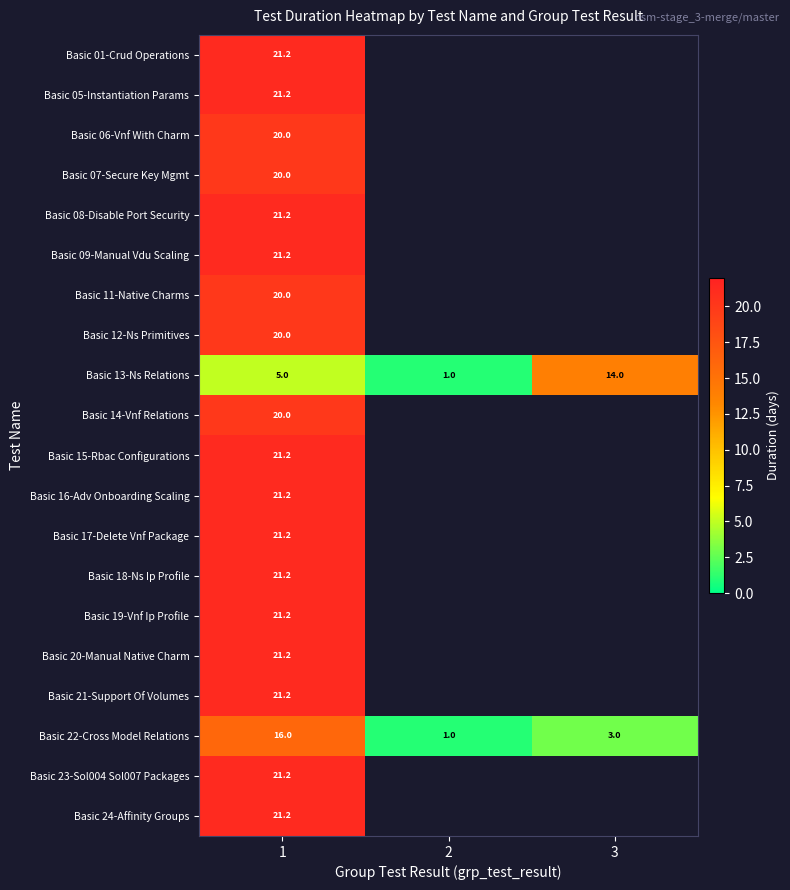

Is the value of Basic 22-Cross Model Relations at 2 greater than the value of Basic 11-Native Charms at 1?

No